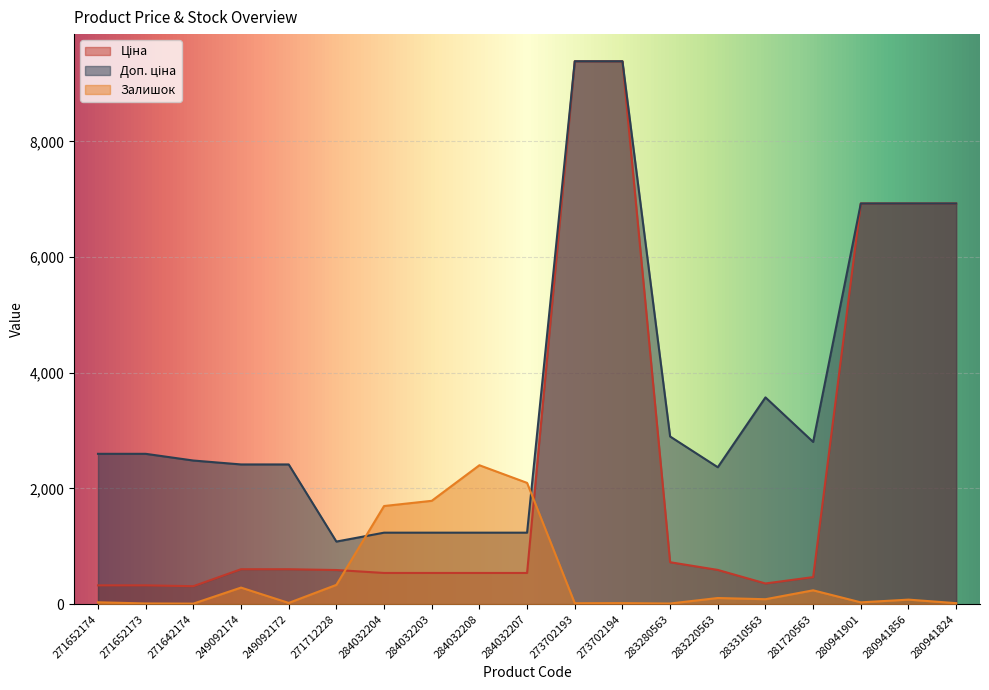

At 271652174, list the series in order from largest to smallest.

Доп. ціна, Ціна, Залишок